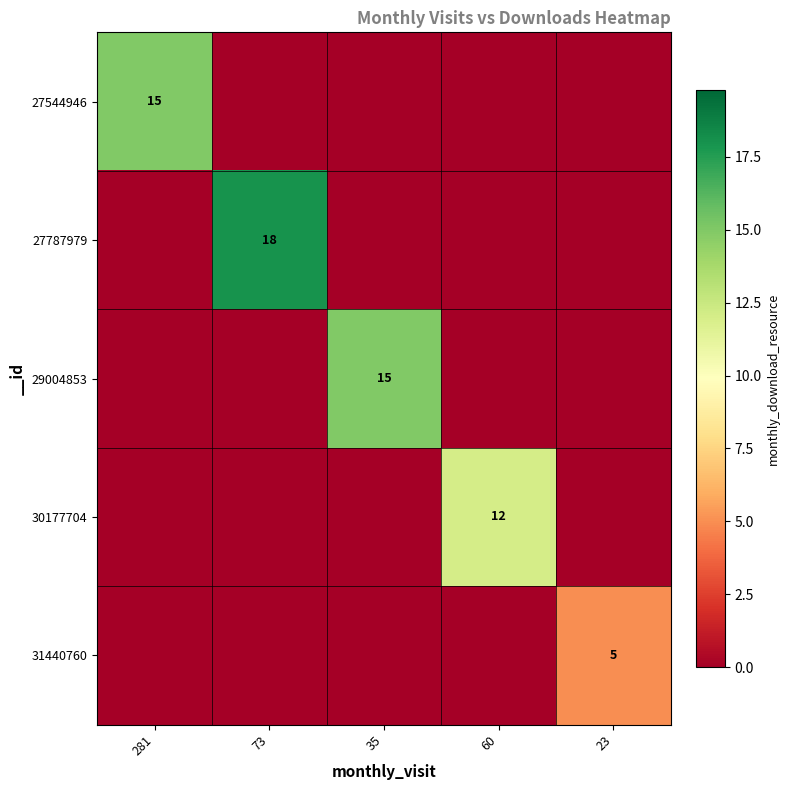

Which has a higher value, 281 or 73?

281